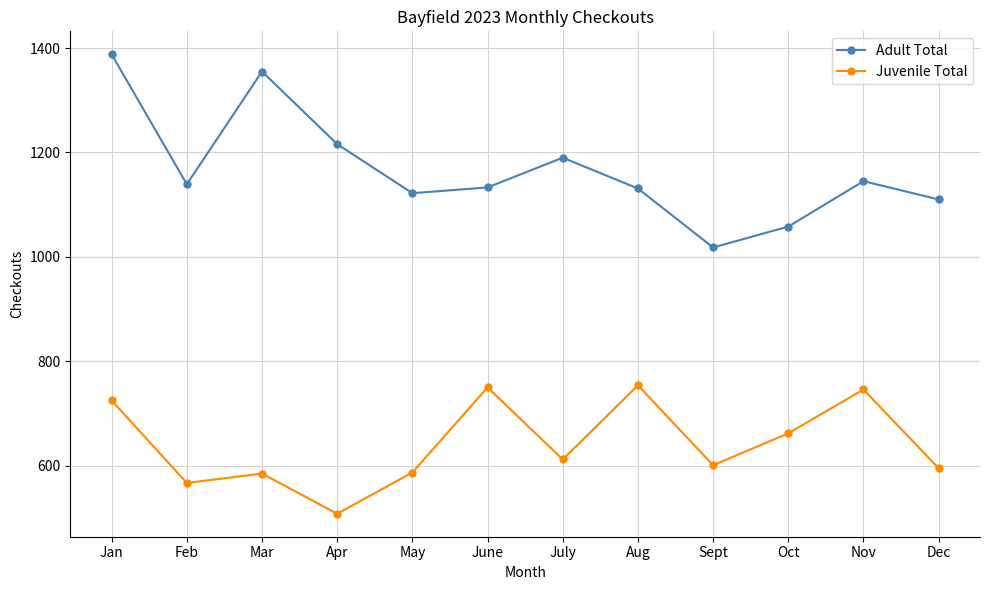

At which label does Adult Total first exceed 1139?

Jan